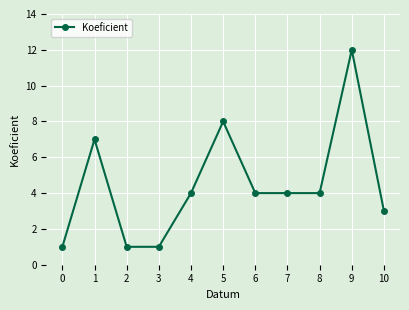

What is the difference between the maximum and second lowest values?

11